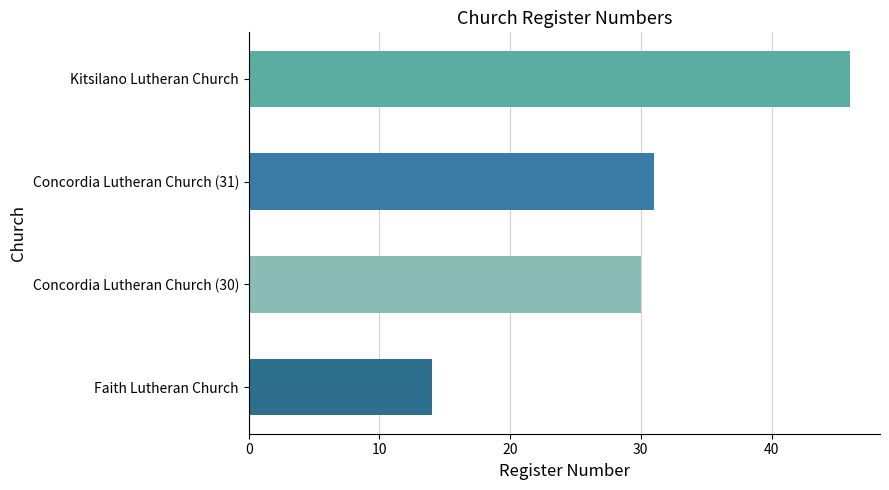

At which category does the chart reach its minimum across all series?

Faith Lutheran Church